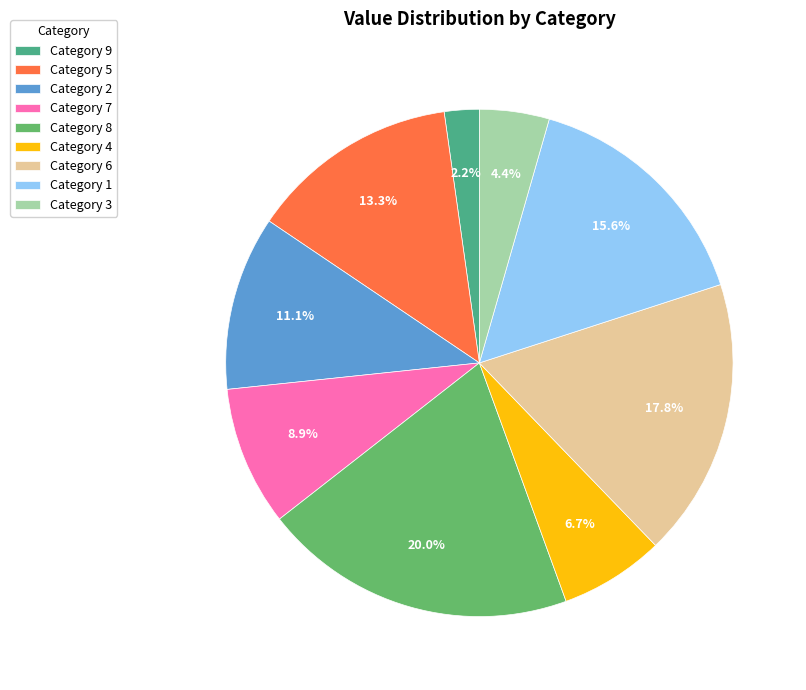

Rank the categories by value from highest to lowest.

Category 8, Category 6, Category 1, Category 5, Category 2, Category 7, Category 4, Category 3, Category 9